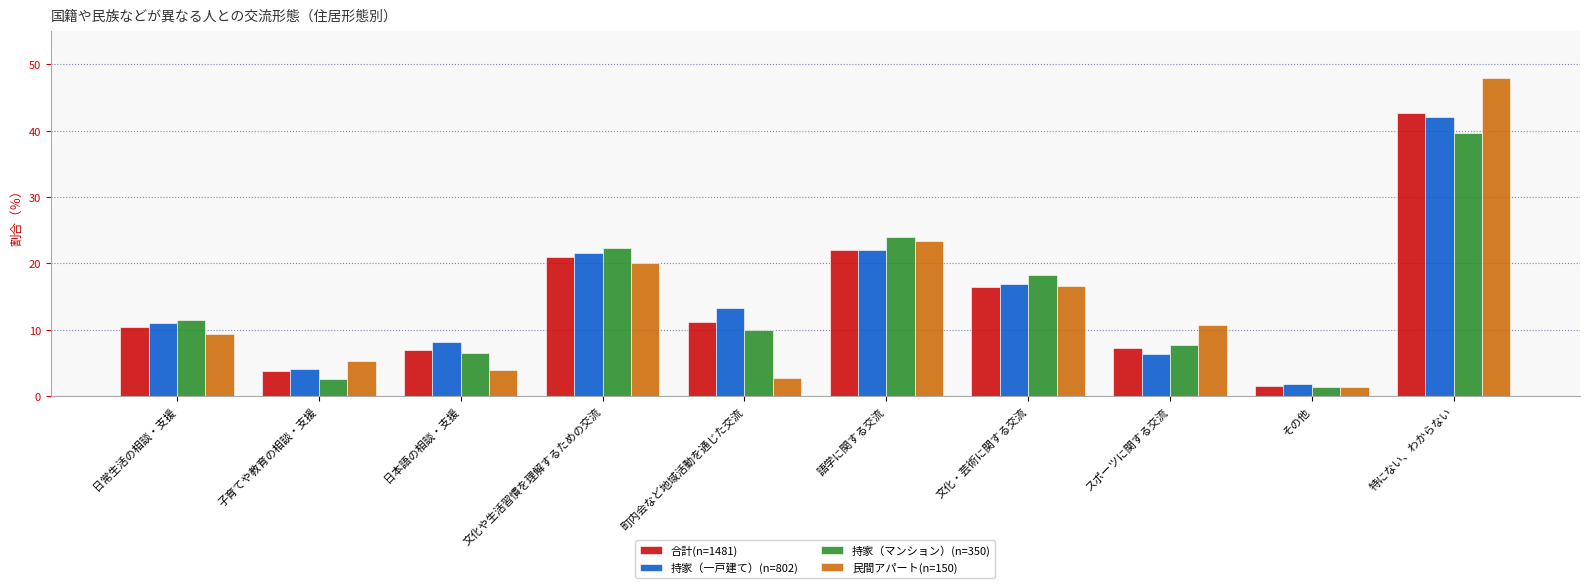

What is the label of the 7th bar from the right?

文化や生活習慣を理解するための交流